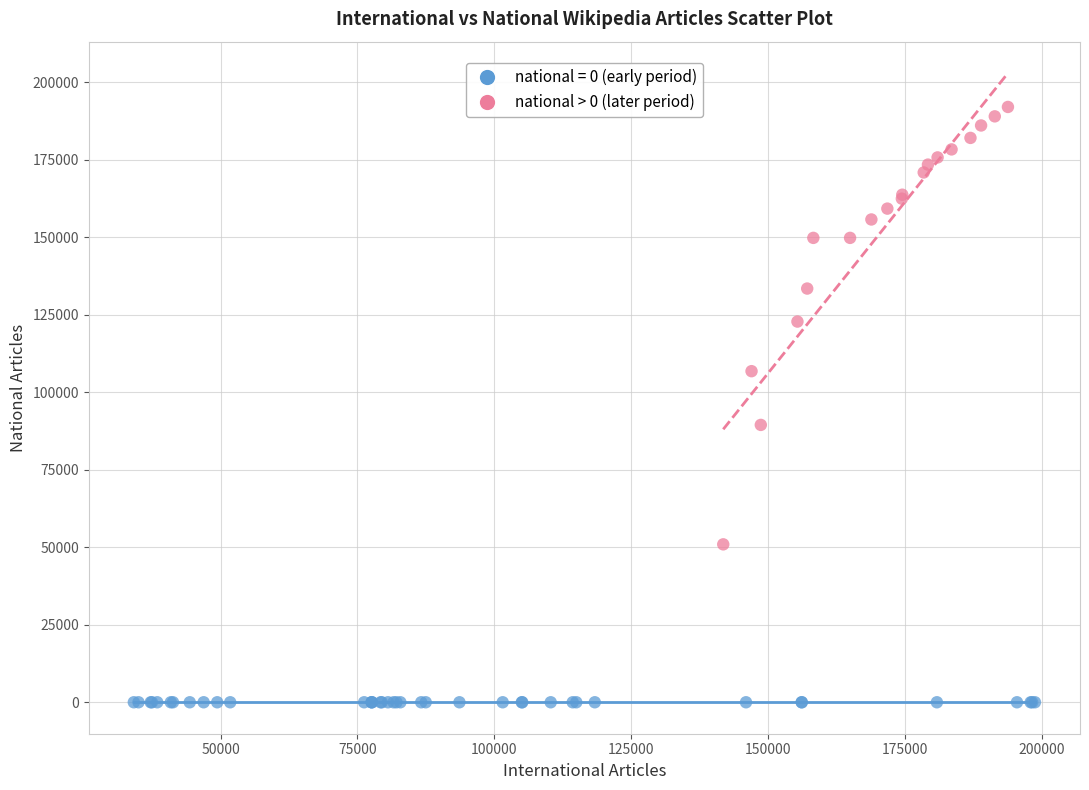

Which series contains the highest Y value?

national > 0 (later period)